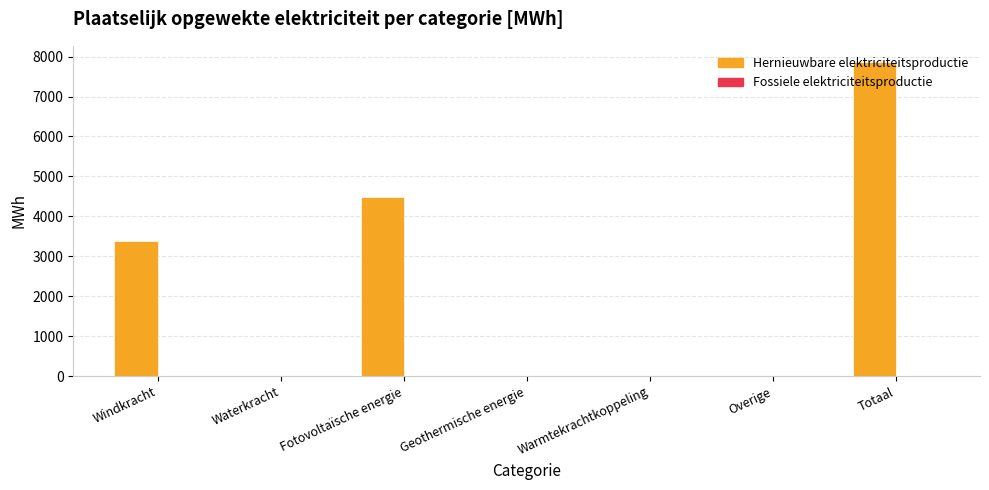

What is the sum of the values at Warmtekrachtkoppeling and Fotovoltaïsche energie?

4482.3